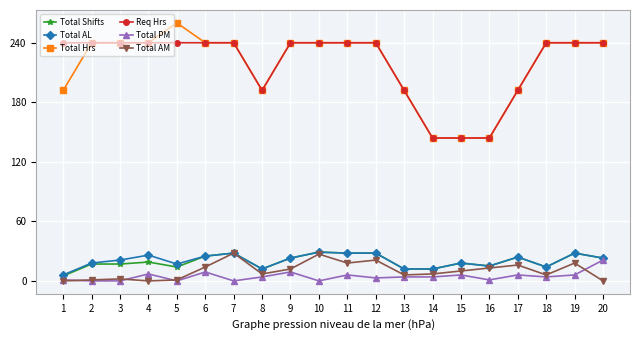

What is the maximum value shown in the chart?

260